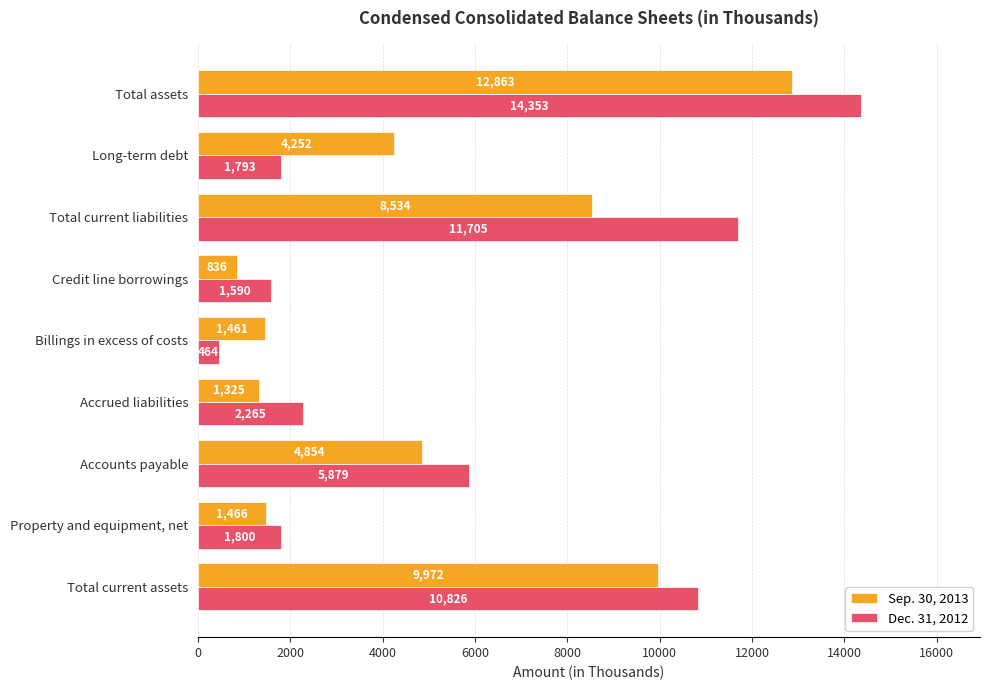

What is the sum of the Sep. 30, 2013 values at Credit line borrowings and Accounts payable?

5690